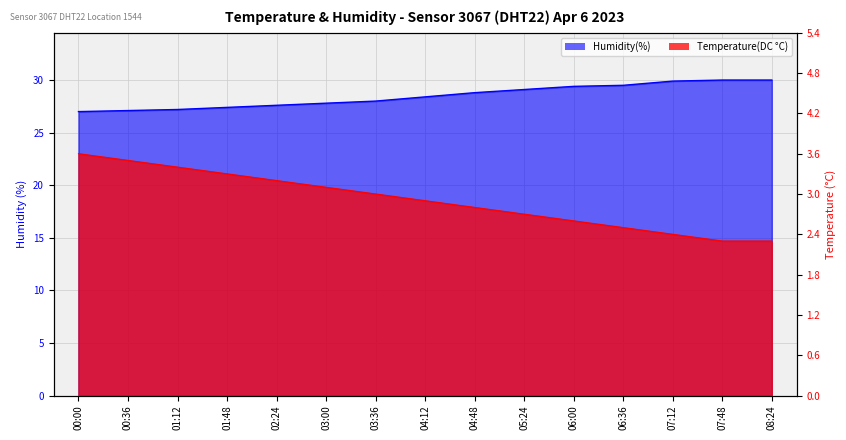

What value does the humidity series have at 07:48?

30.0